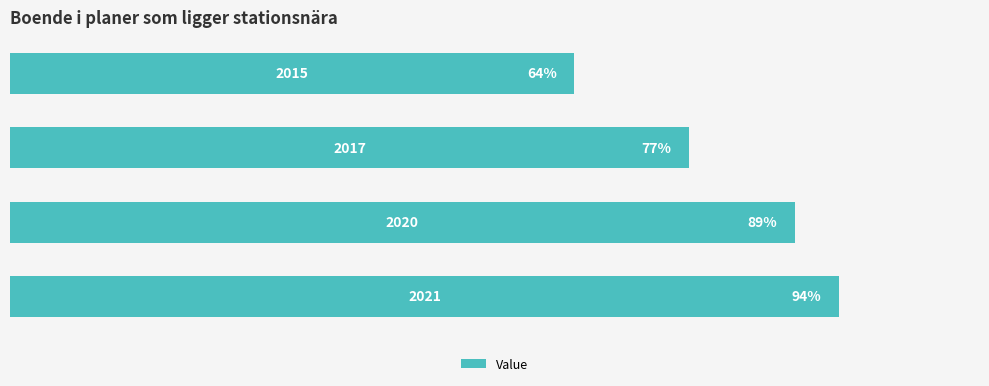

What is the sum of all values?

324